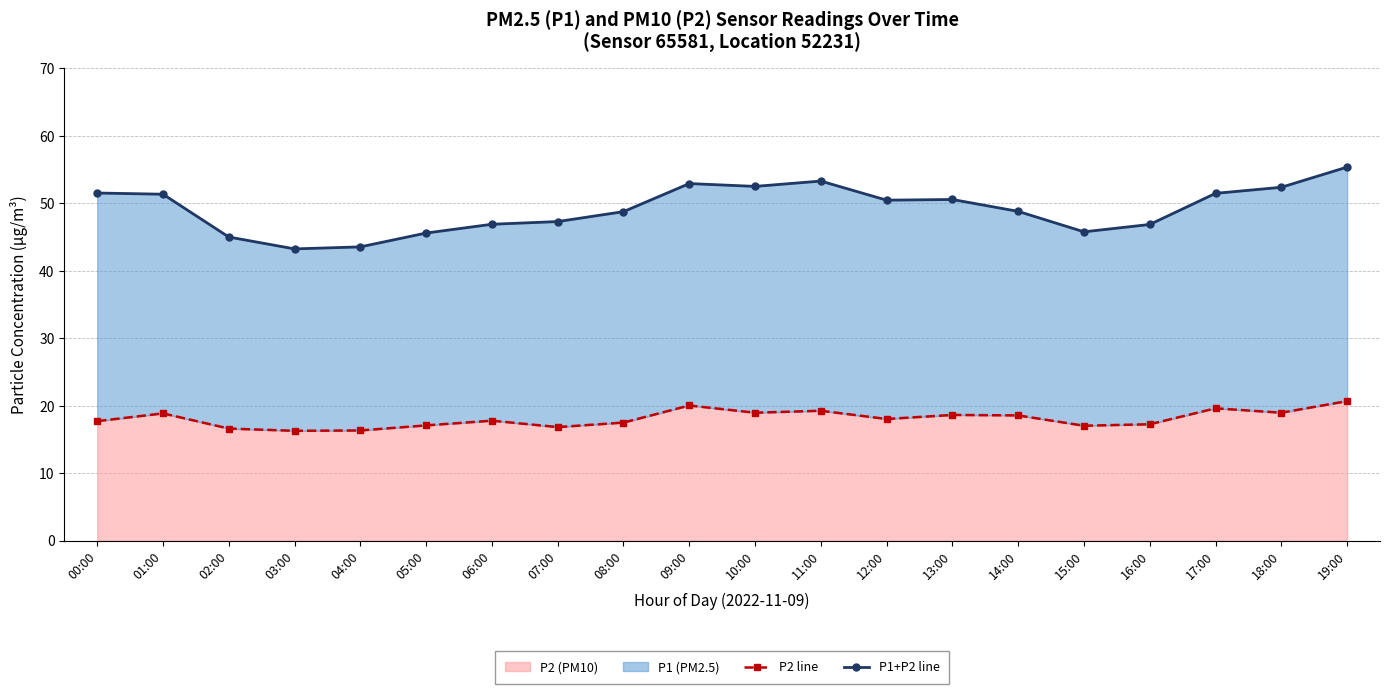

Read the P2 line value at 07:00.

16.9